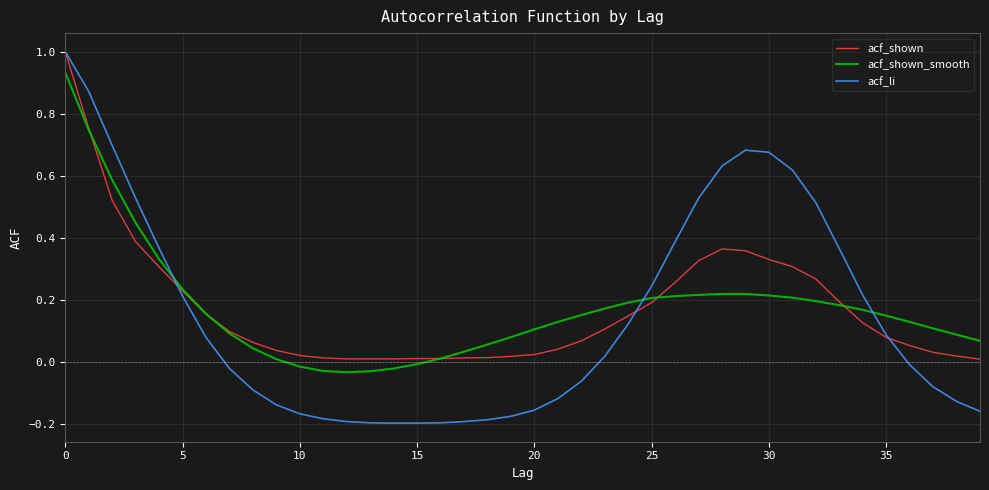

What is the maximum value shown in the chart?

1.0